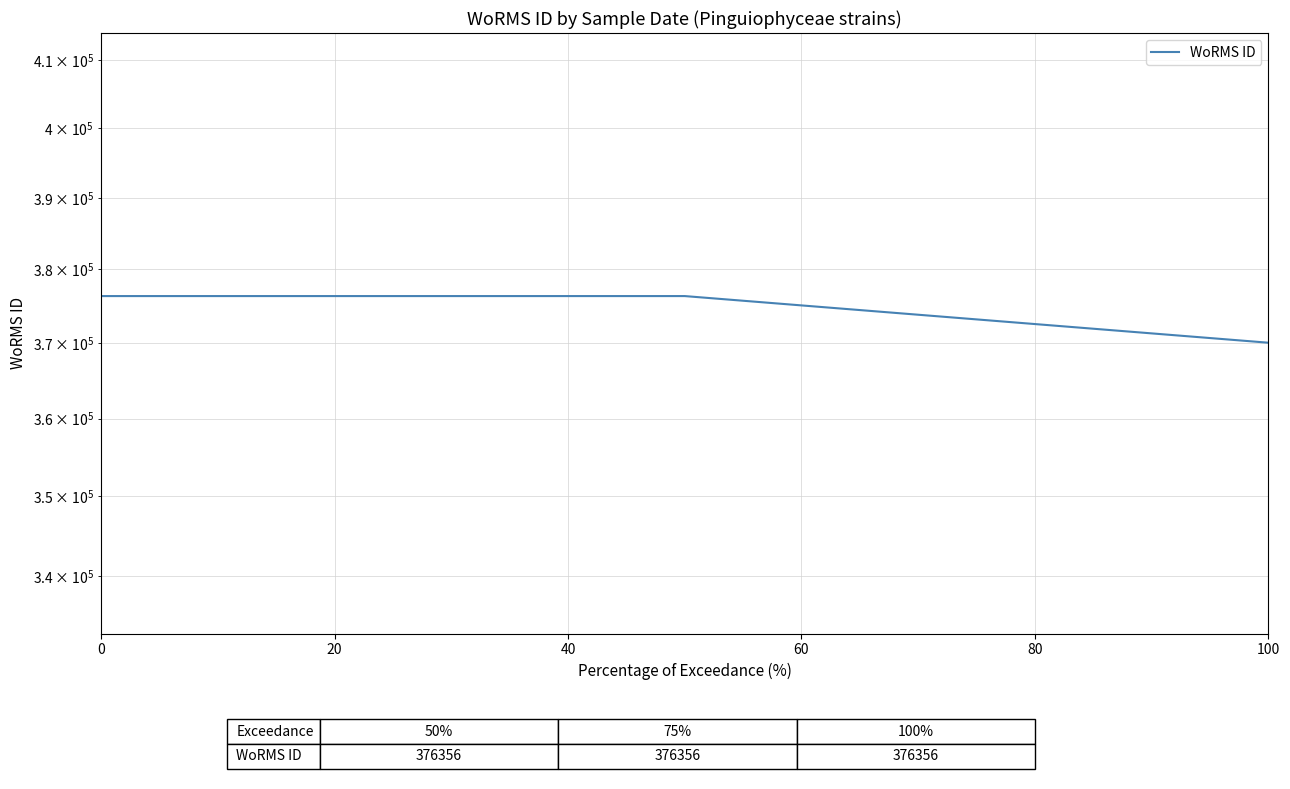

What is the maximum value shown in the chart?

376356